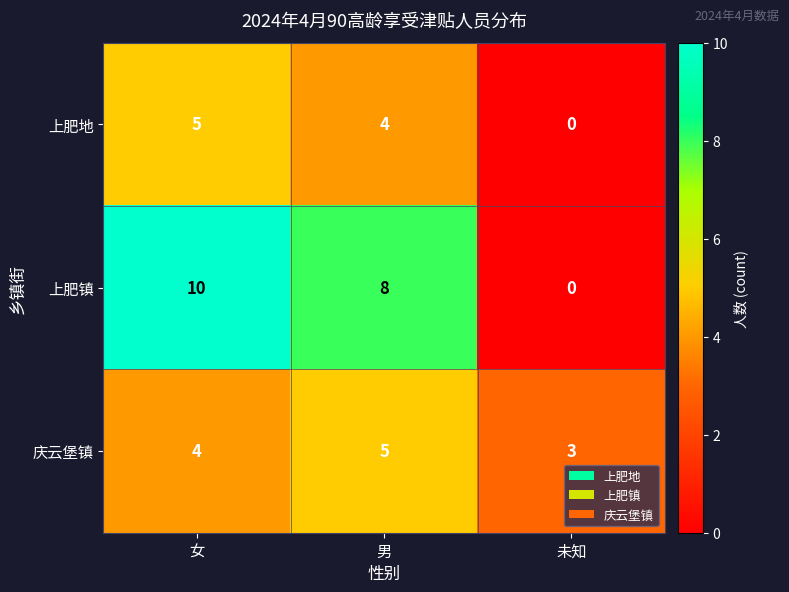

What is the difference between the maximum and minimum values in the 上肥镇 series?

10